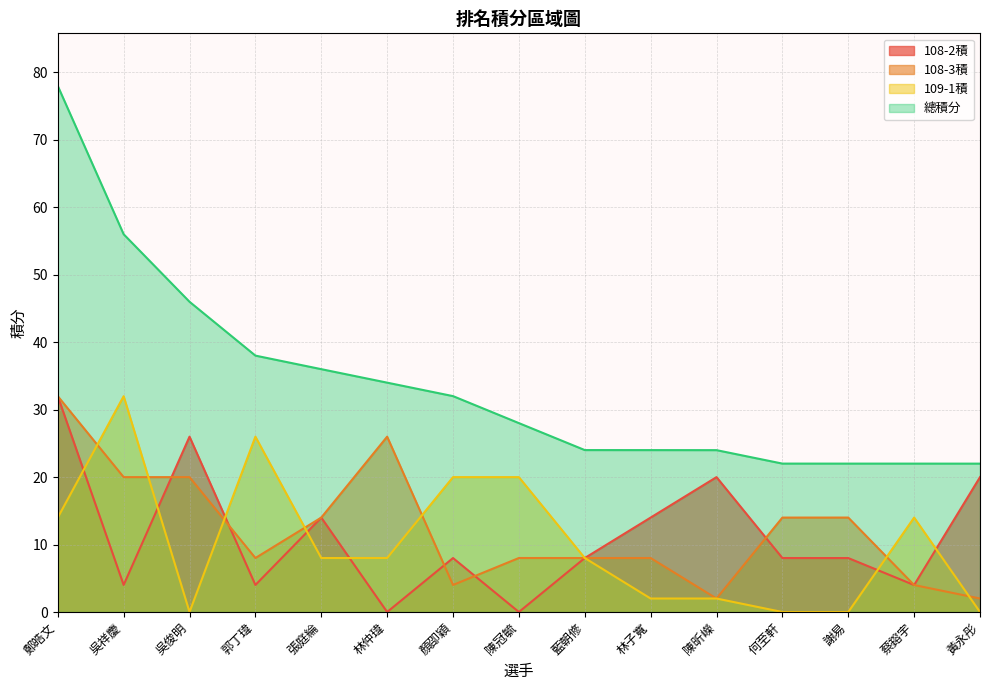

List the series in order of their peak value, highest first.

總積分, 108-2積, 108-3積, 109-1積